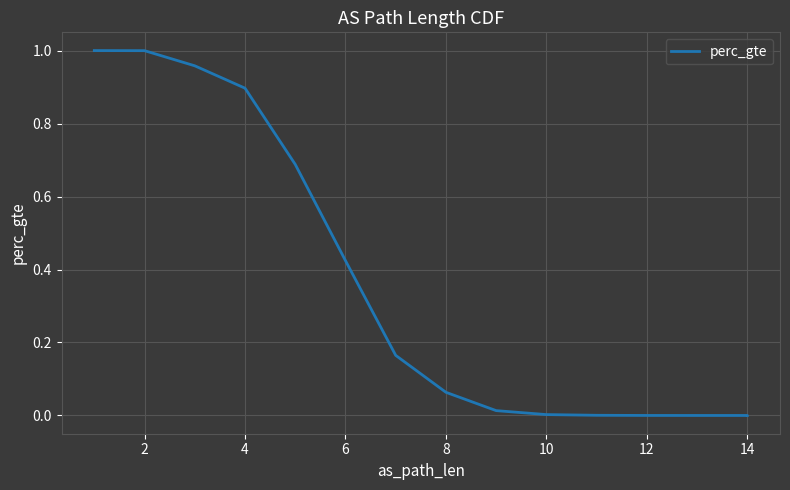

What is the difference between the maximum and minimum values?

1.0